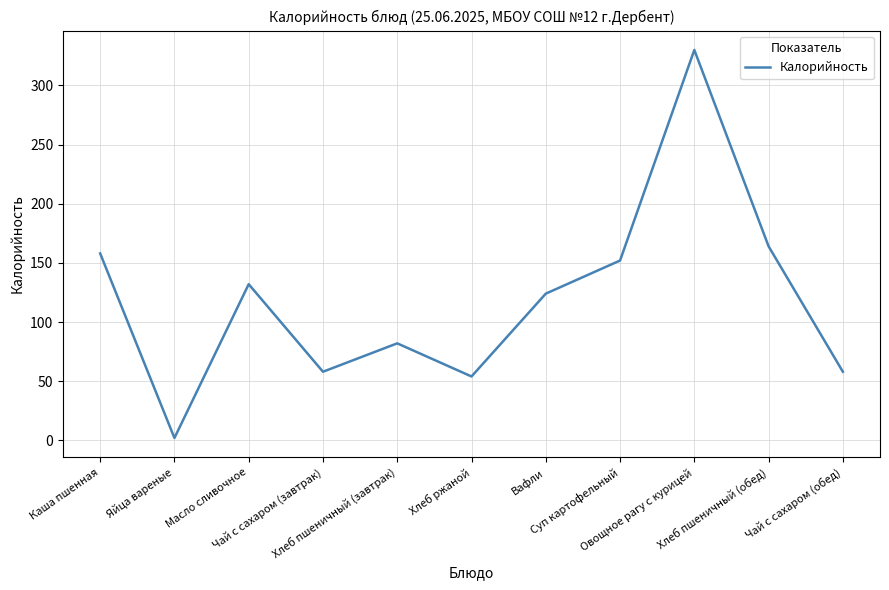

Reading right to left, extract all data points from this chart.

Чай с сахаром (обед)=58	Хлеб пшеничный (обед)=164	Овощное рагу с курицей=330	Суп картофельный=152	Вафли=124	Хлеб ржаной=54	Хлеб пшеничный (завтрак)=82	Чай с сахаром (завтрак)=58	Масло сливочное=132	Яйца вареные=2	Каша пшенная=158